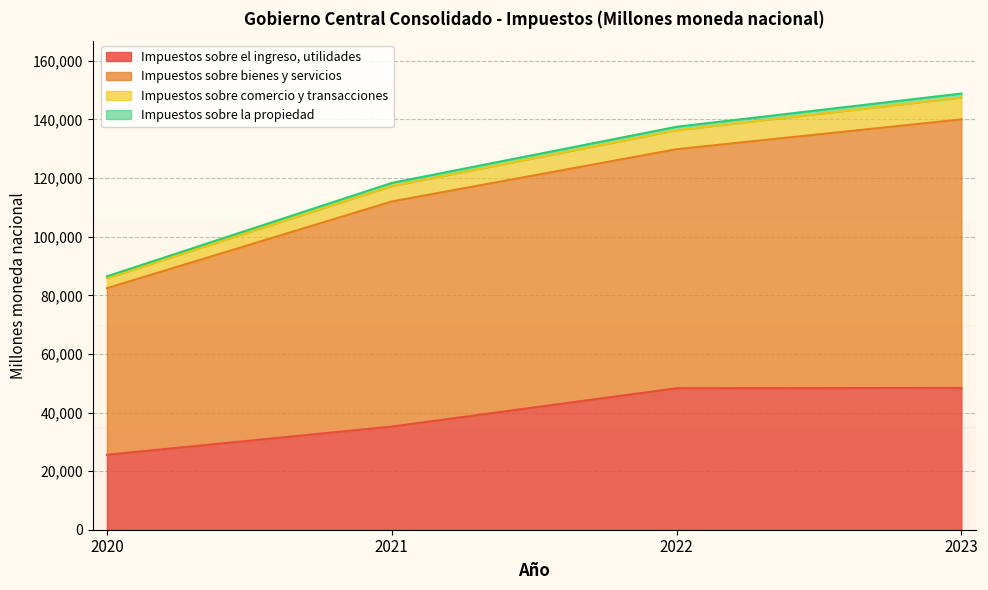

The value of Impuestos sobre el ingreso, utilidades at 2020 is 6238.7. True or false?

False